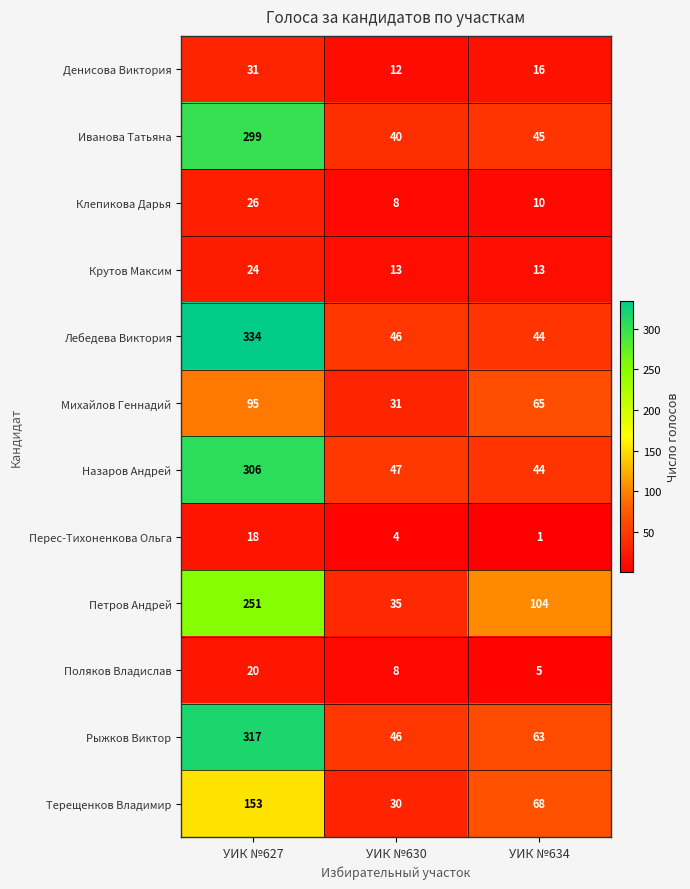

What is the greatest value displayed?

334